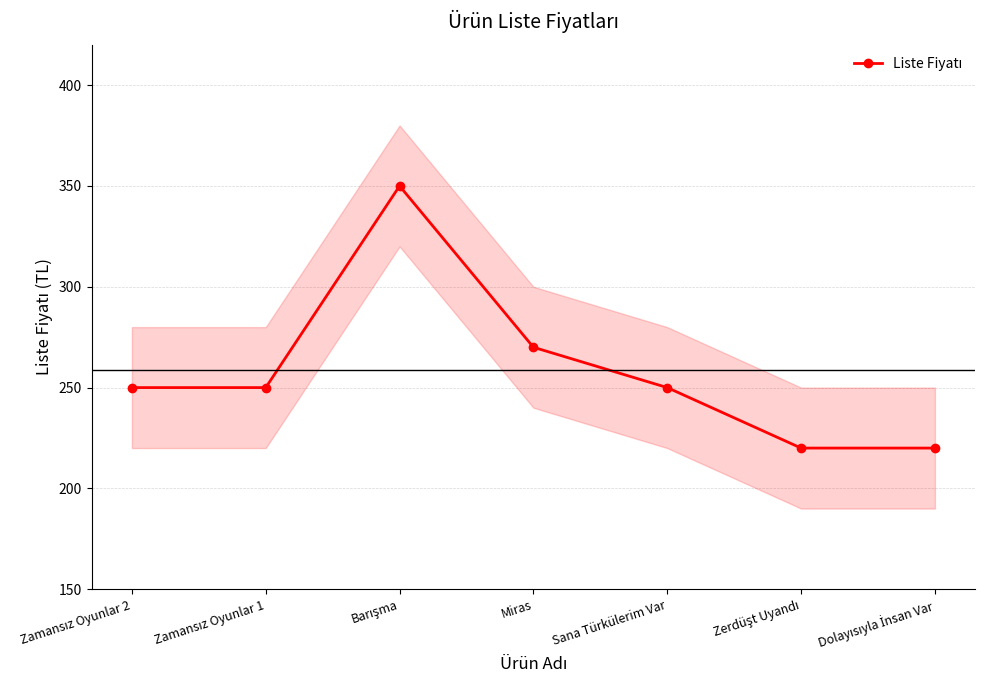

Rank the categories by value from highest to lowest.

Barışma, Miras, Zamansız Oyunlar 2, Zamansız Oyunlar 1, Sana Türkülerim Var, Zerdüşt Uyandı, Dolayısıyla İnsan Var